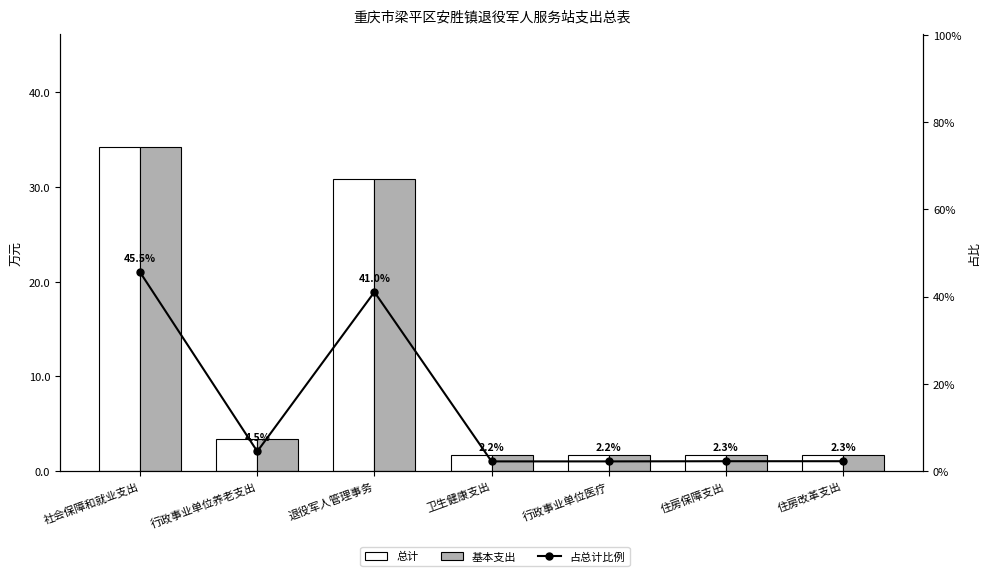

What is the label of the 5th bar from the left?

行政事业单位医疗